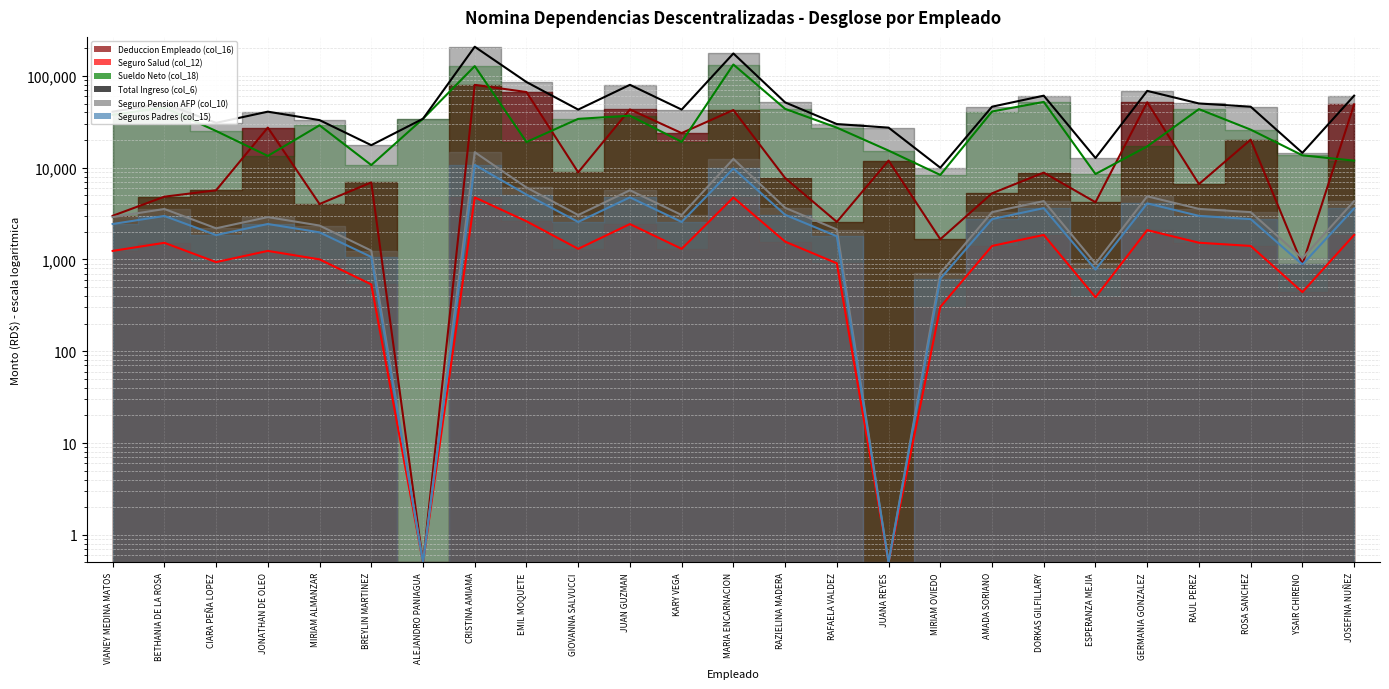

Between JOSEFINA NUÑEZ and BETHANIA DE LA ROSA, which is larger?

JOSEFINA NUÑEZ